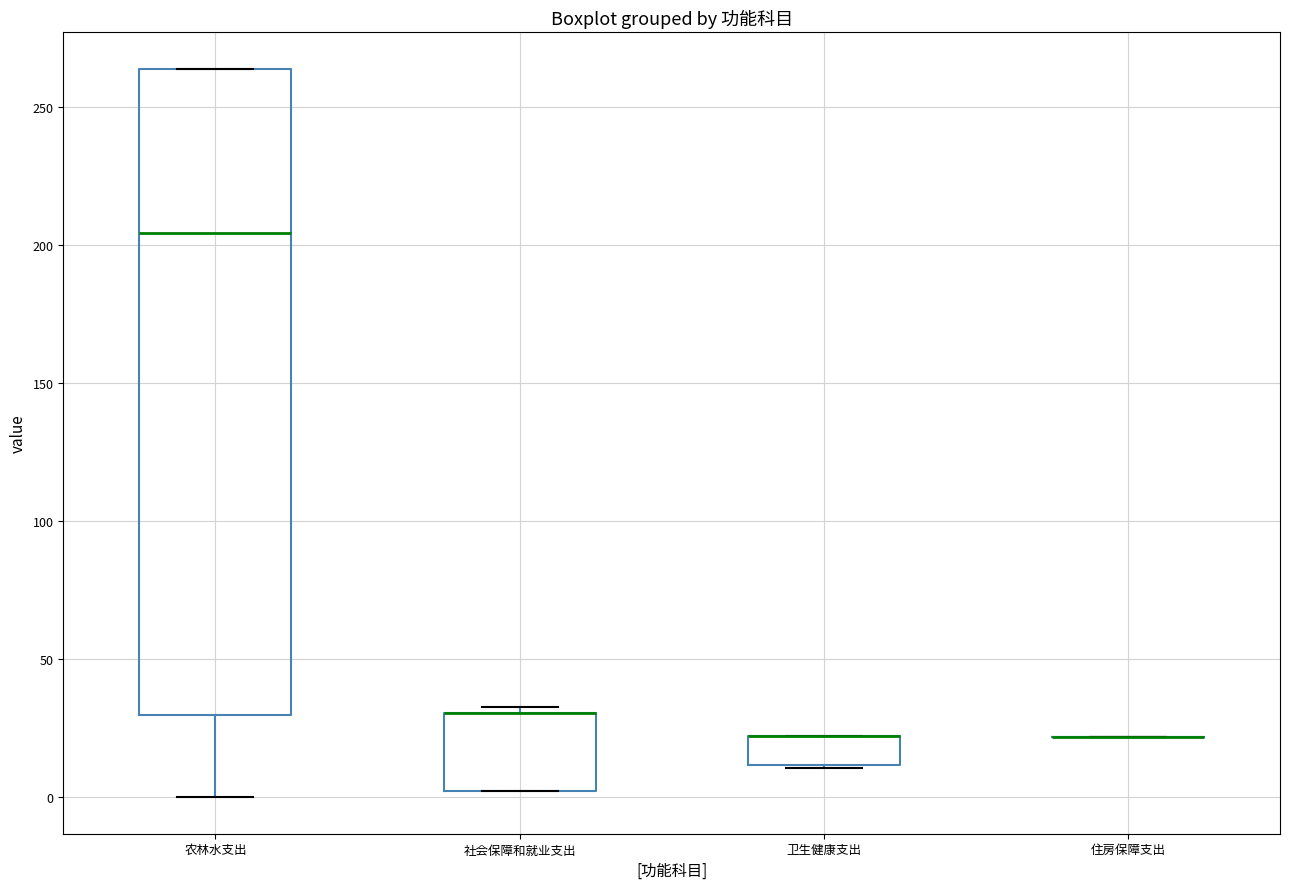

Reading left to right, read every box against the y-axis: the position of its median line, the range the box covers, and the ends of its whiskers. The values are not printed on the chart, so give them approximately, as read against the axis.

农林水支出: median 205, box 30 to 265, whiskers 0 to 265
社会保障和就业支出: median 30 (drawn on the box's upper edge), box 0 to 30, whiskers 0 to 35
卫生健康支出: median 20 (drawn on the box's upper edge), box 10 to 20, whiskers 10 to 20
住房保障支出: box collapsed to a line at 20, whiskers 20 to 20